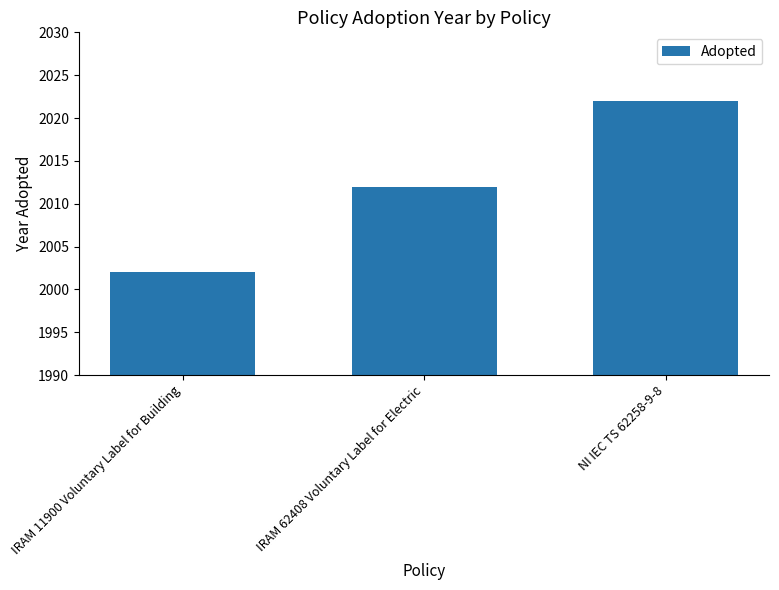

True or false: the data shows 2022 at NI IEC TS 62258-9-8.

True